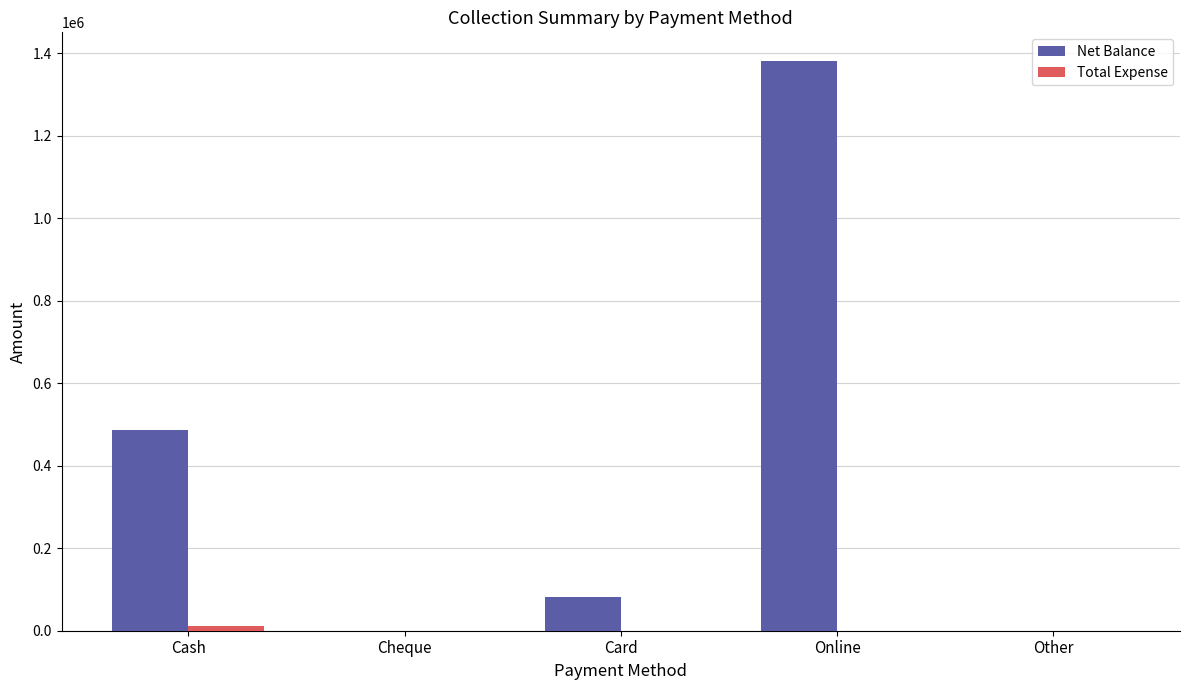

What is the highest value of the Net Balance series?

1381519